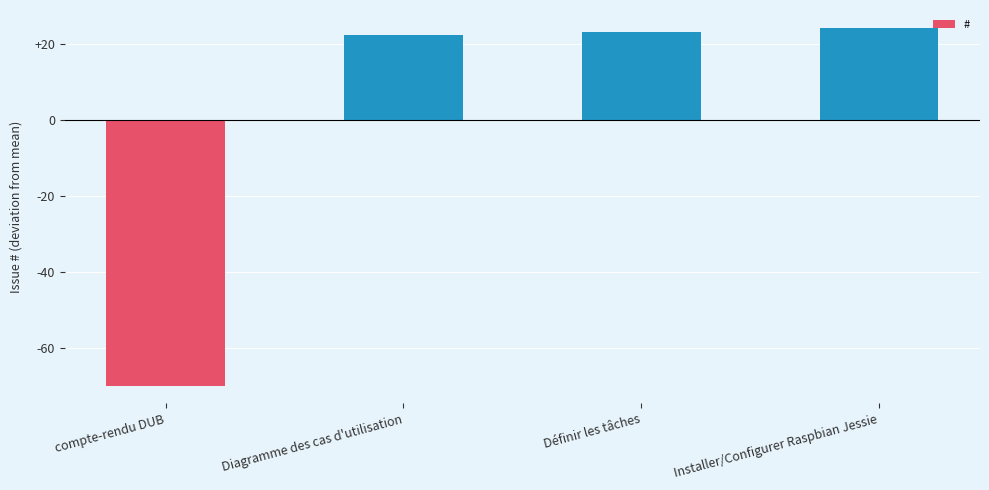

Rank the categories by value from highest to lowest.

Installer/Configurer Raspbian Jessie, Définir les tâches, Diagramme des cas d'utilisation, compte-rendu DUB